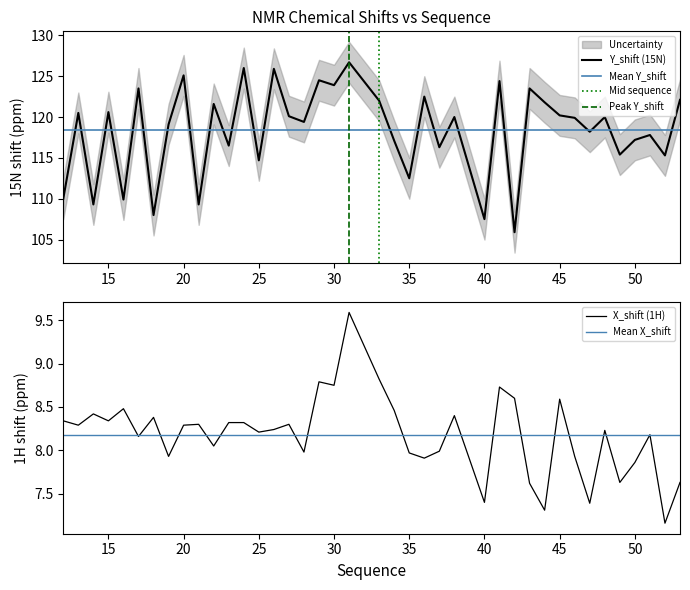

The Y_shift (15N) series shows 120.2 at 45. True or false?

True